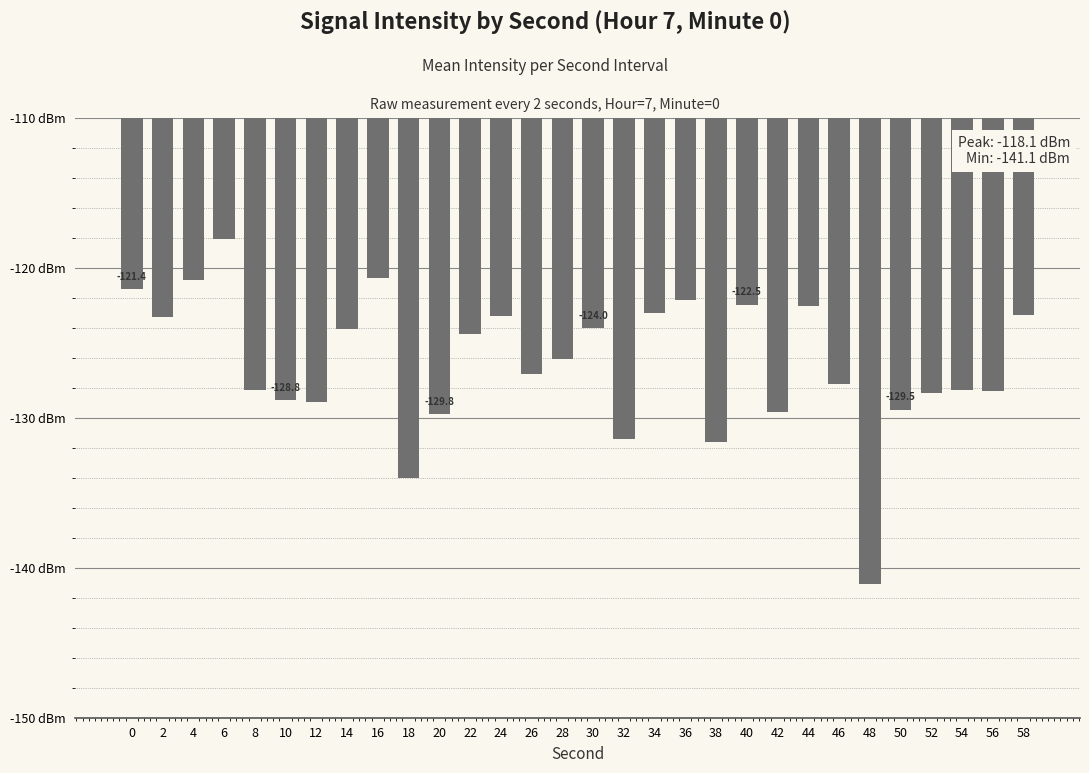

Are the bars horizontal?

No